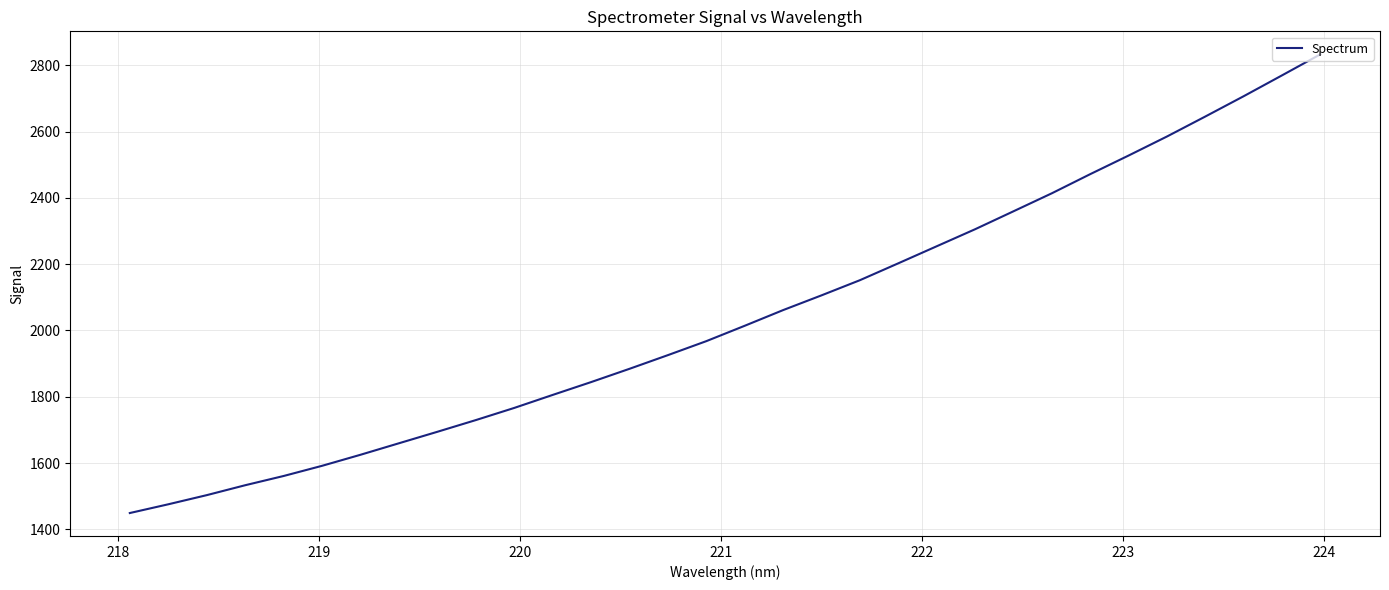

What is the greatest value displayed?

2833.3